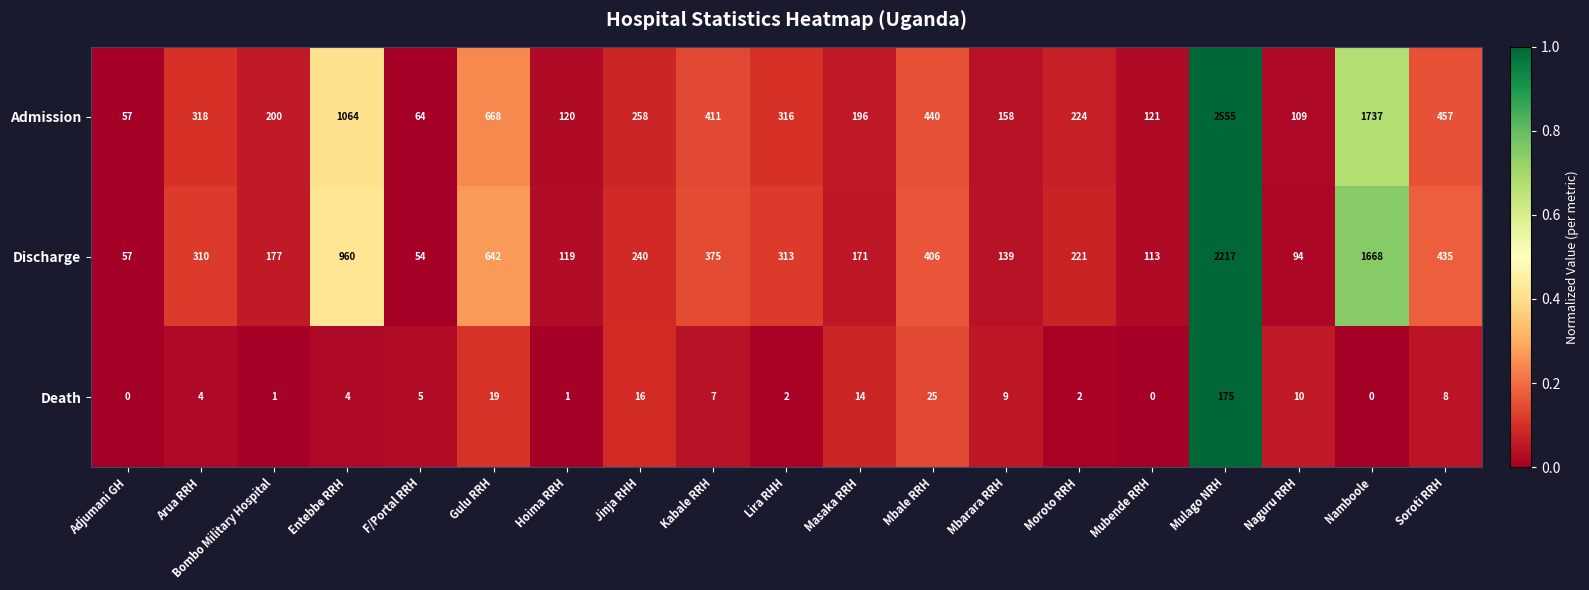

List the series in order of their peak value, lowest first.

Death, Discharge, Admission